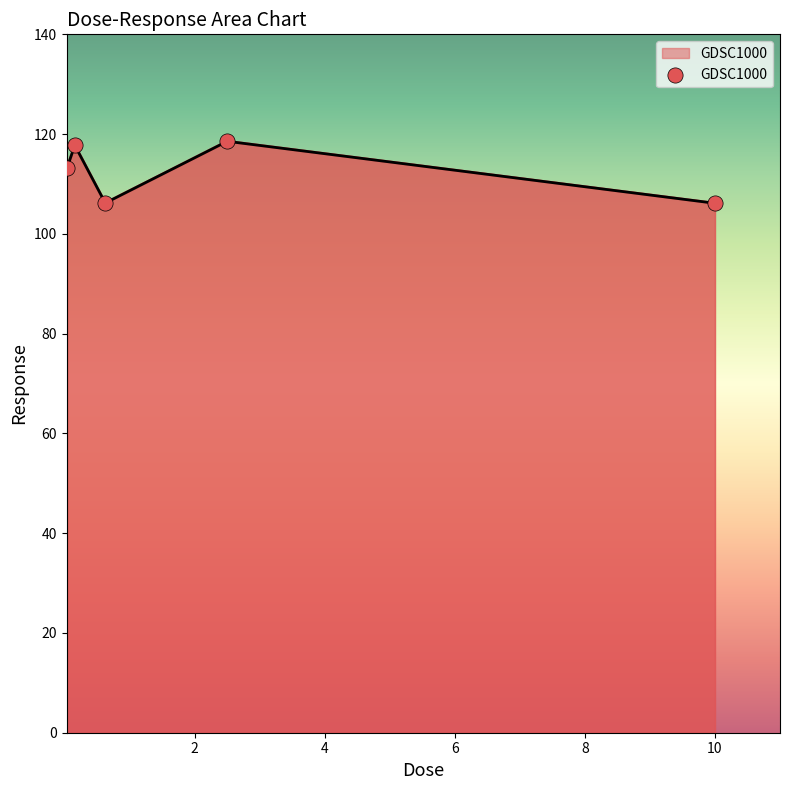

What is the smallest value displayed?

106.1